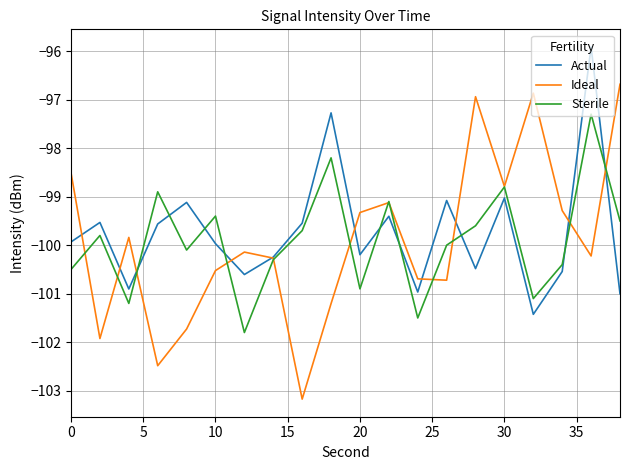

What is the maximum value shown in the chart?

-95.9